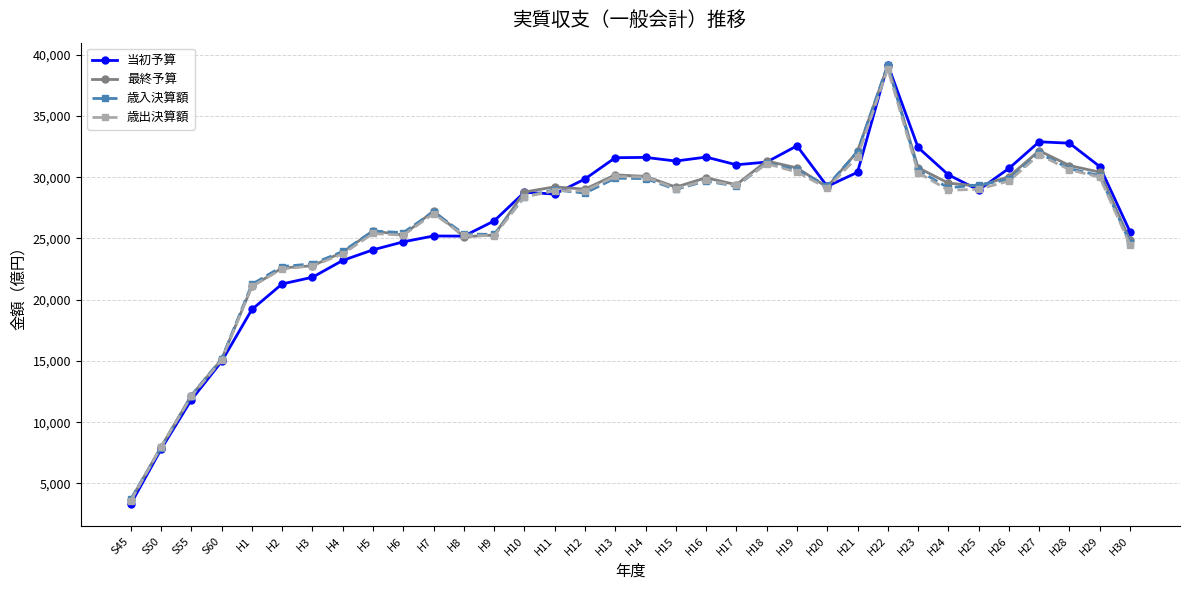

Where does the 最終予算 series first go above 29187?

H11